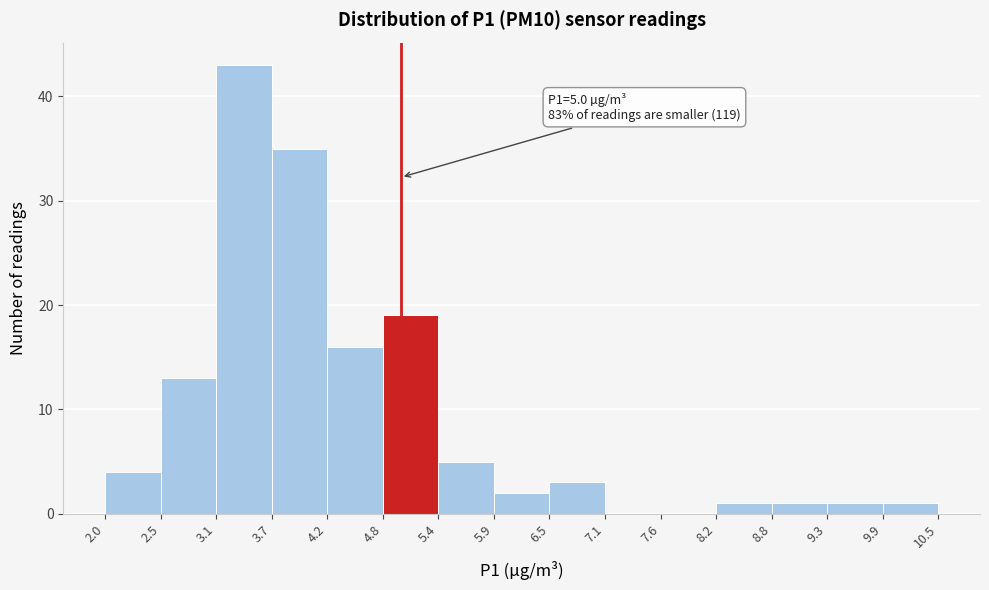

Which range on the x-axis has the tallest bar?

3.1 to 3.7